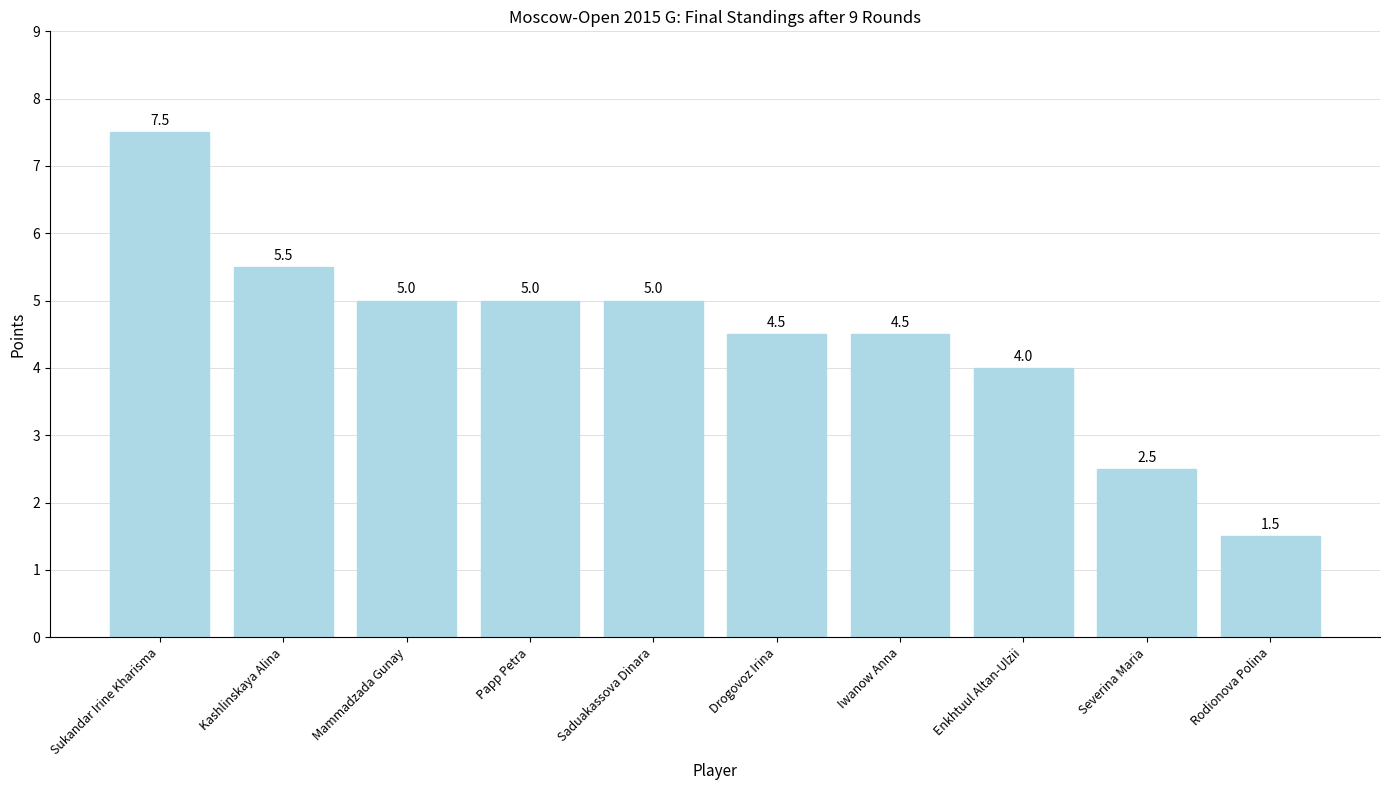

Where does the data first go above 5?

Sukandar Irine Kharisma